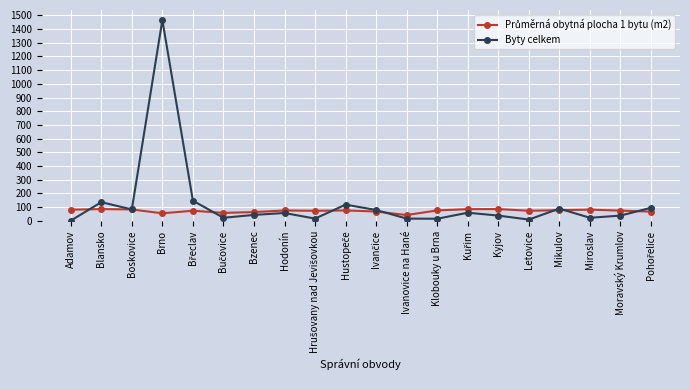

Which series has the widest spread of values?

Byty celkem